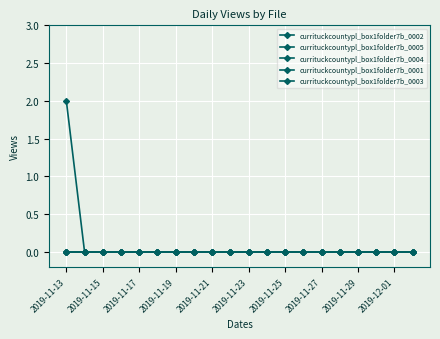

Is this an area chart (filled region under the line)?

No